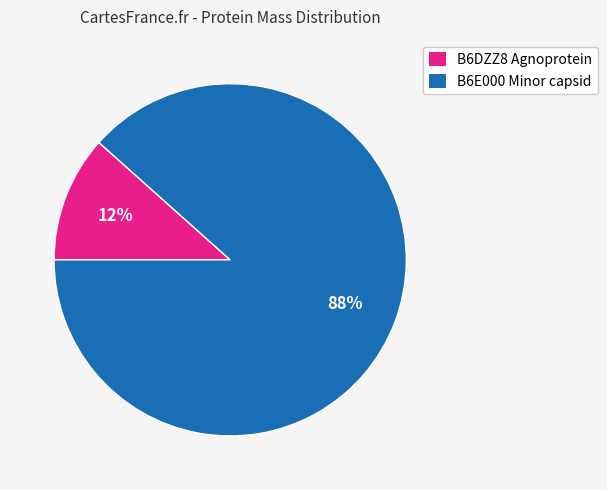

Is there any slice that represents more than half of the pie?

Yes